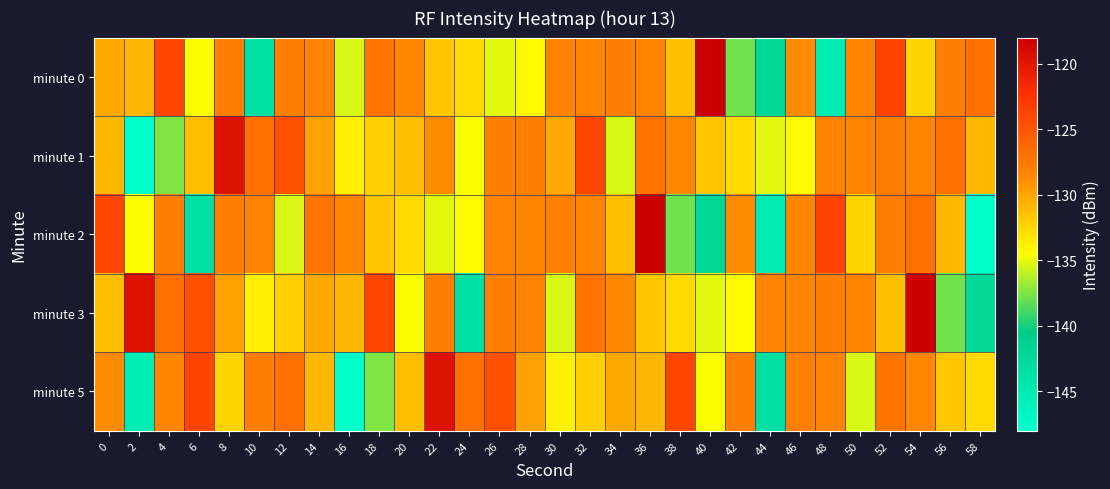

Which series changed the most between 52 and 54?

minute 3